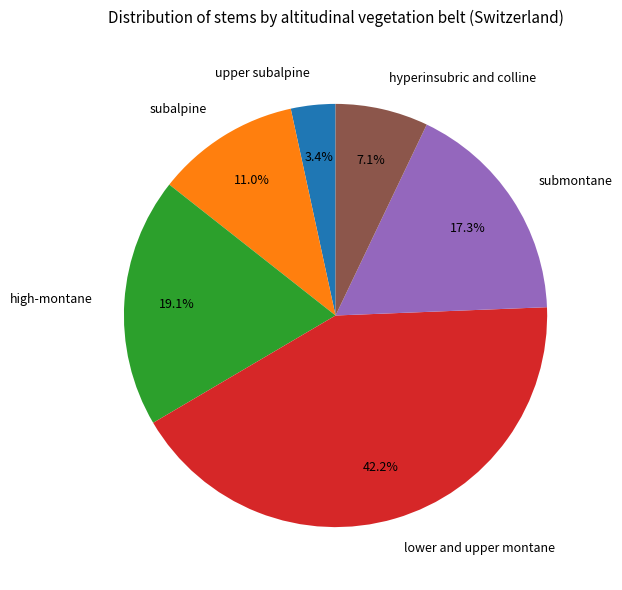

To the nearest percent, what portion does high-montane represent?

19%